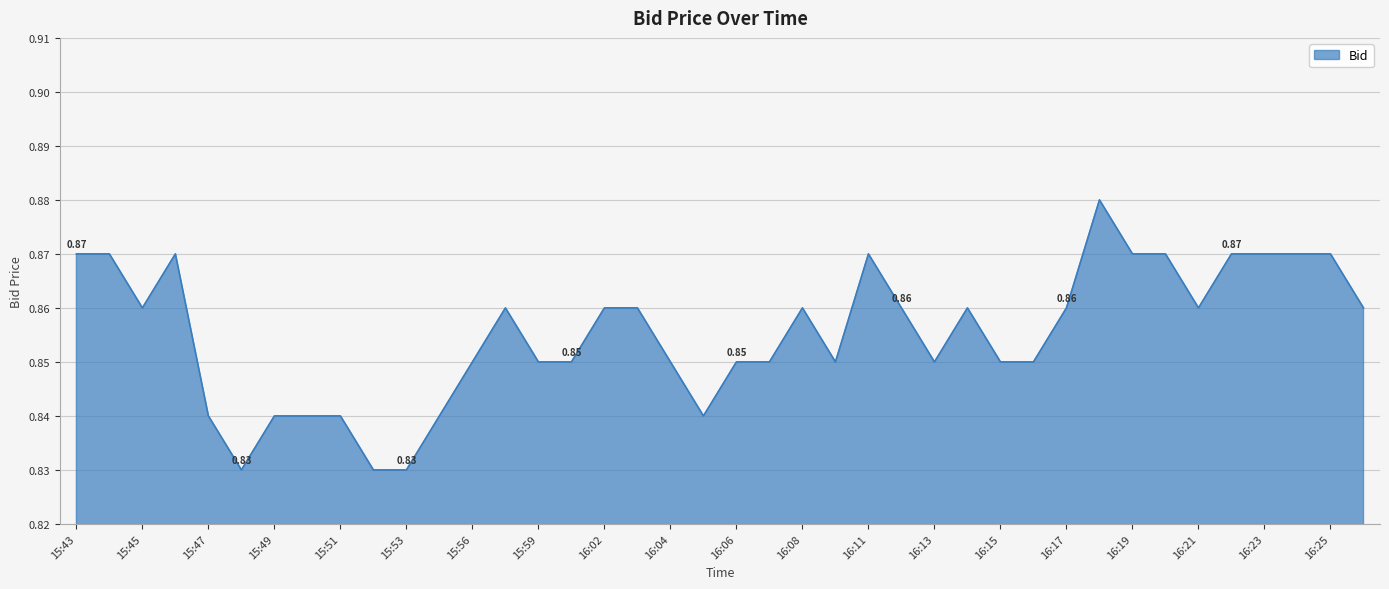

Reading right to left, what are all the values shown in this chart?

0.9	0.9	0.9	0.9	0.9	0.9	0.9	0.9	0.9	0.9	0.8	0.8	0.9	0.8	0.9	0.9	0.8	0.9	0.8	0.8	0.8	0.8	0.9	0.9	0.8	0.8	0.9	0.8	0.8	0.8	0.8	0.8	0.8	0.8	0.8	0.8	0.9	0.9	0.9	0.9